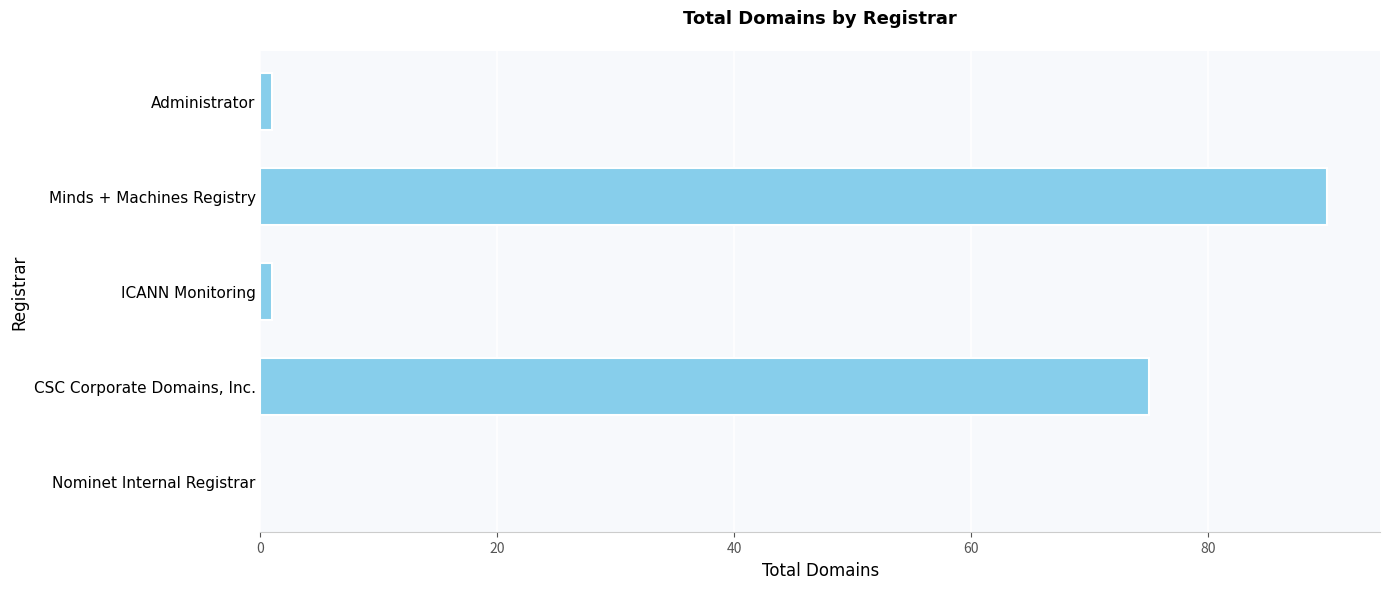

Does the chart contain stacked bars?

No